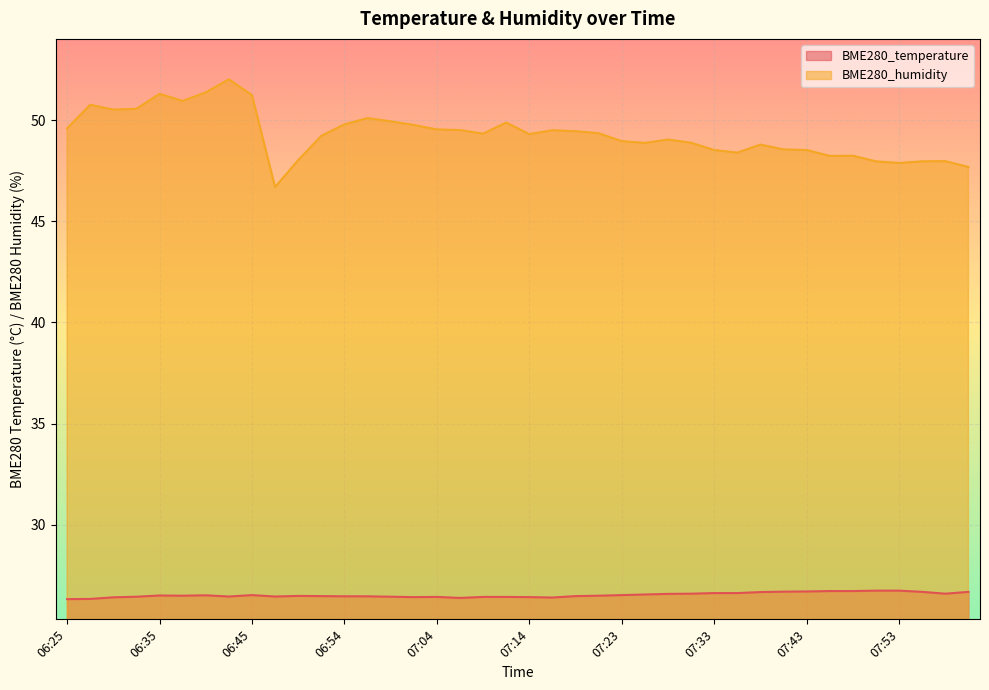

Rank the series at 06:45 from highest to lowest value.

BME280_humidity, BME280_temperature